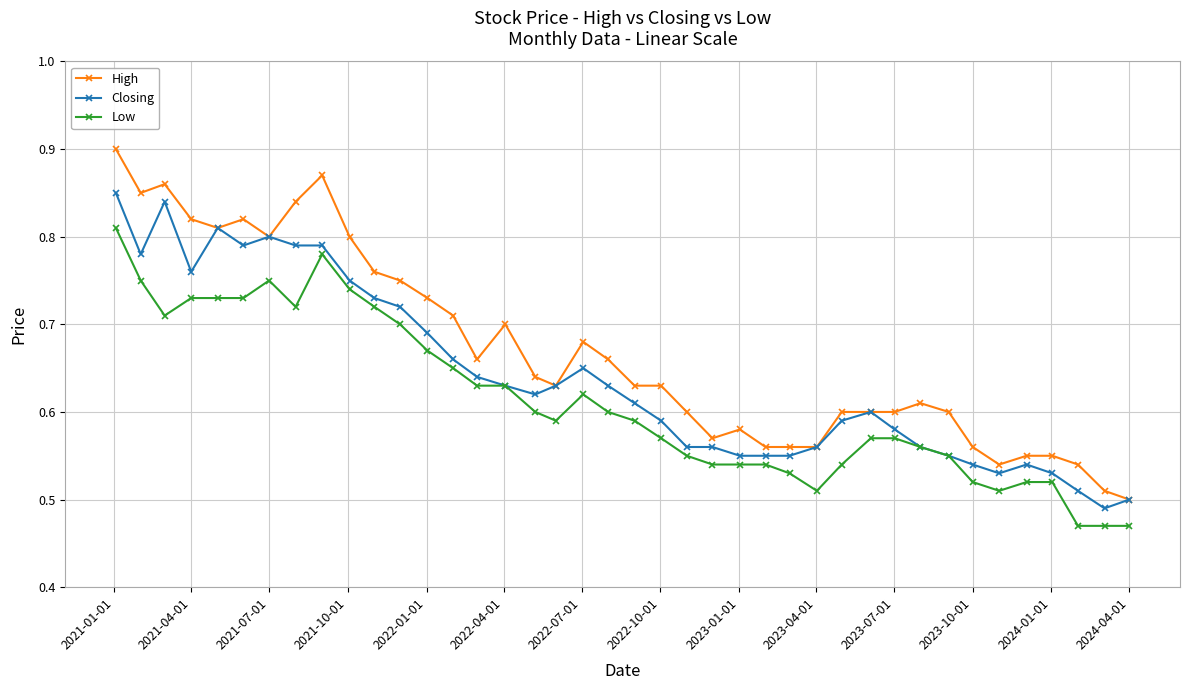

True or false: Low and High intersect in this chart.

False